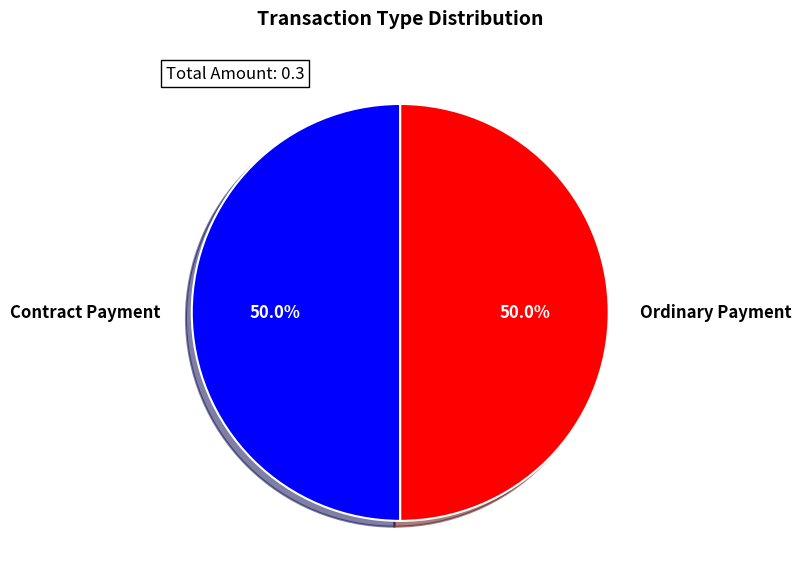

Count the number of slices in the pie.

2